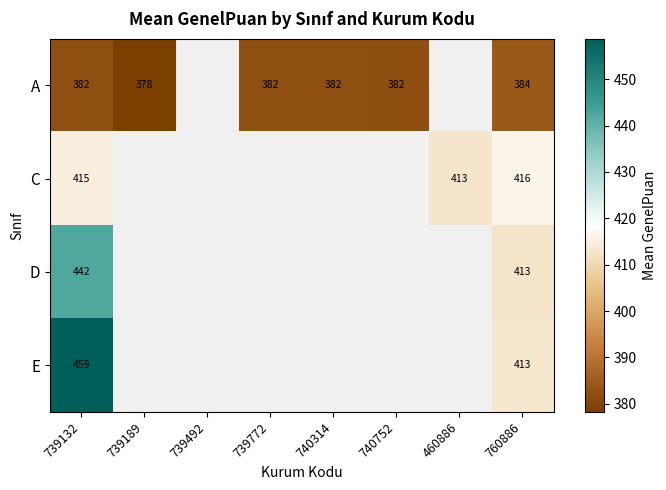

What is the difference between the highest and lowest values at 739132?

77.0